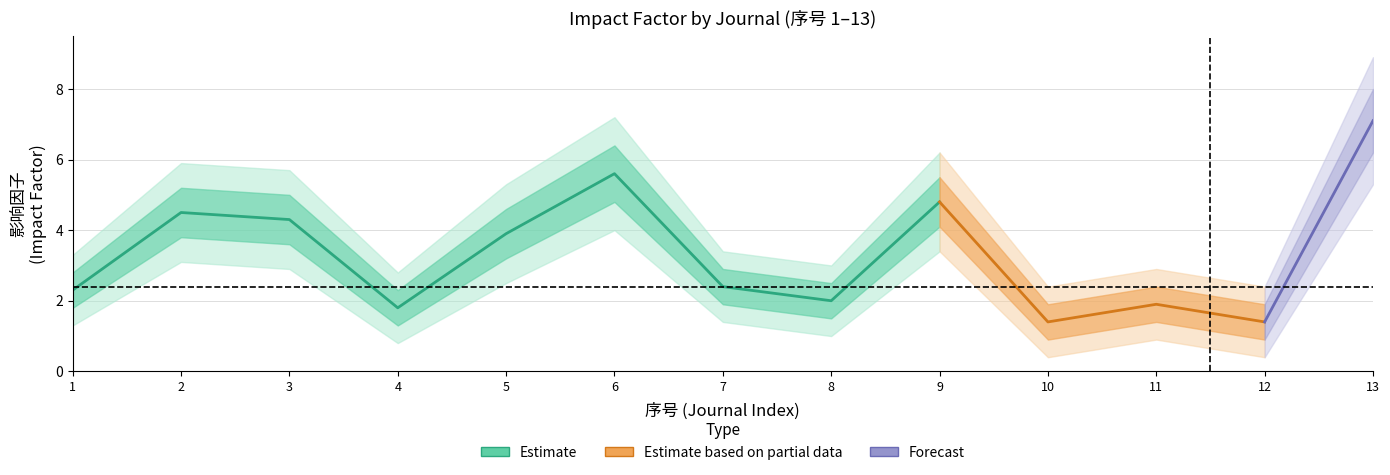

What is the difference between the maximum and minimum values?

5.7